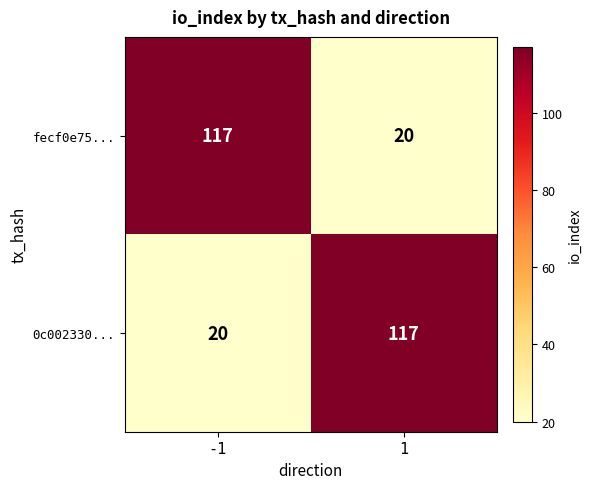

Reading left to right, what are all the values shown in this chart?

fecf0e75...: 117	20
0c002330...: 20	117